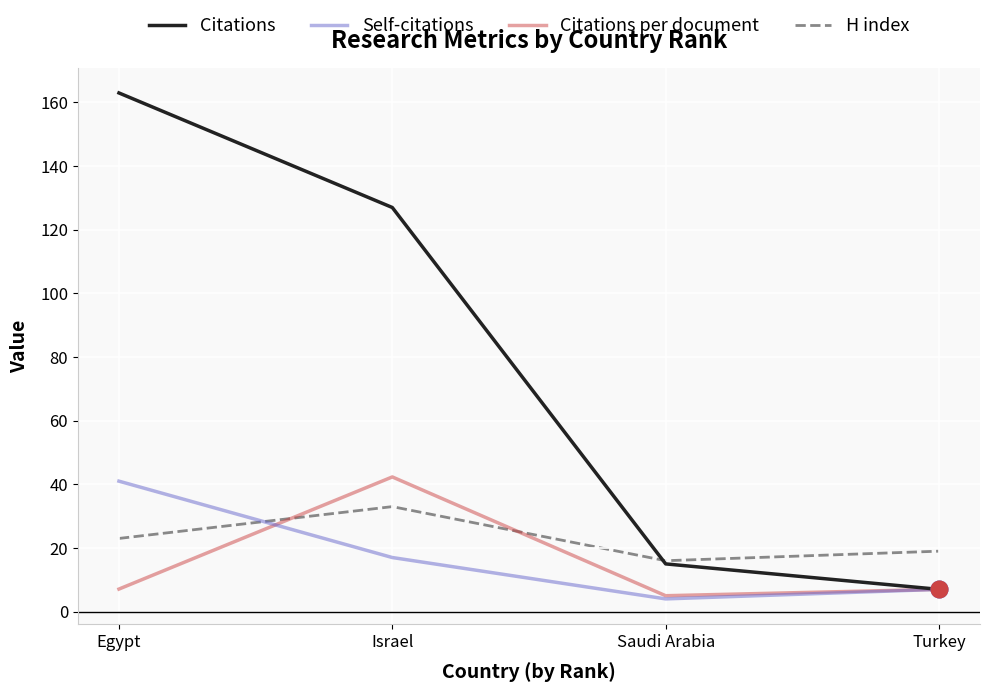

At how many categories does at least one series exceed 79?

2